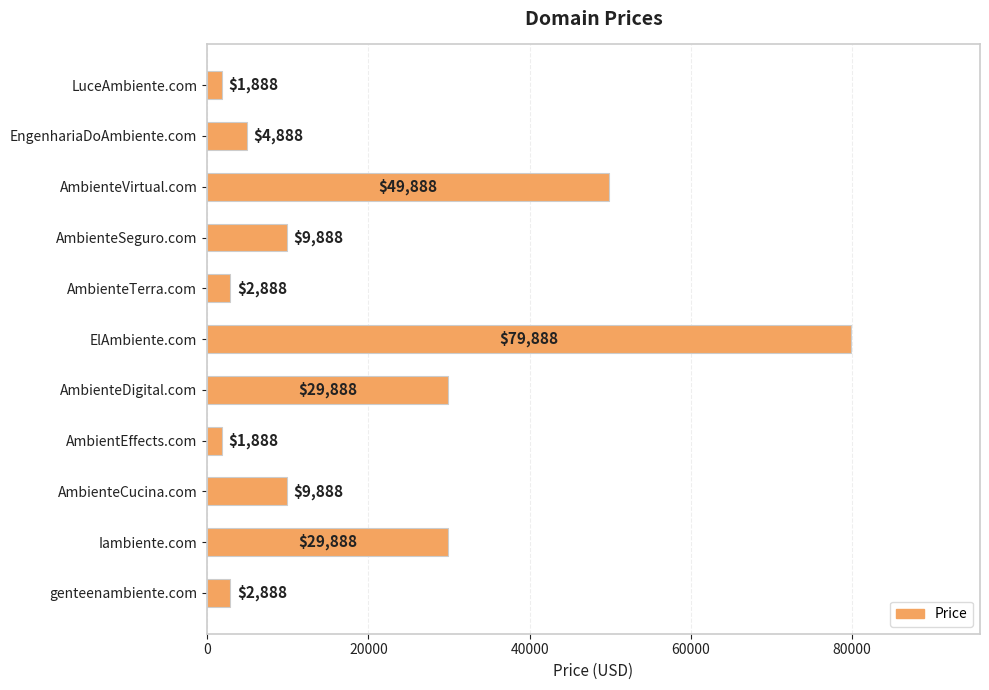

What is the difference between the maximum and minimum values?

78000